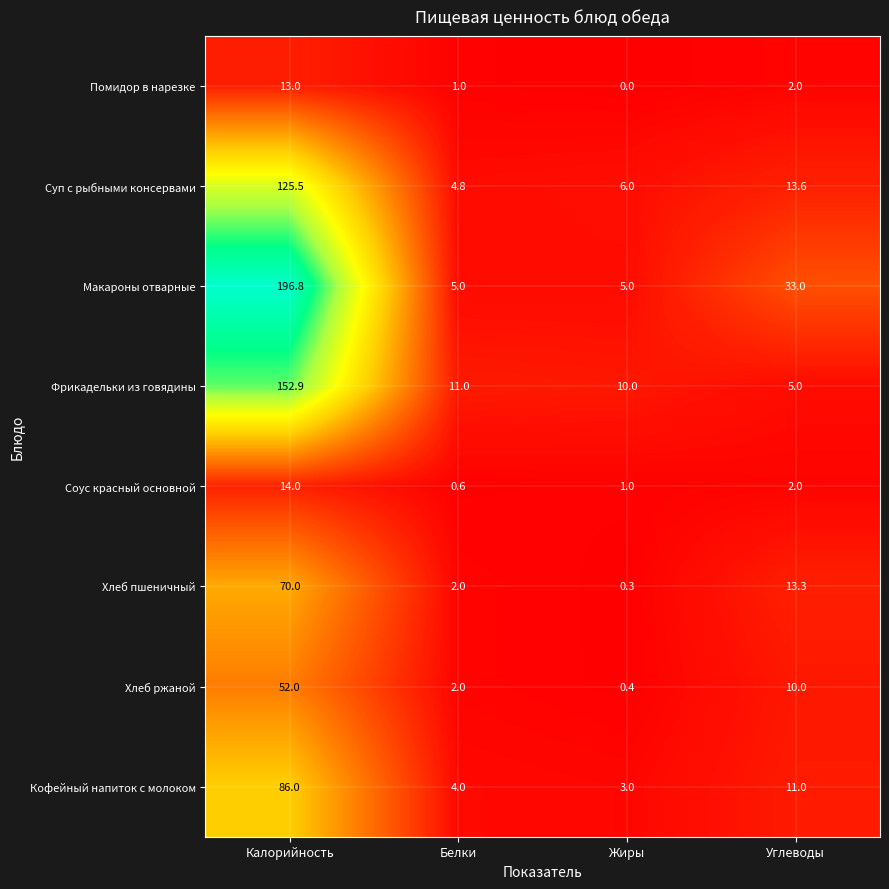

Which series changed the most between Калорийность and Жиры?

Макароны отварные